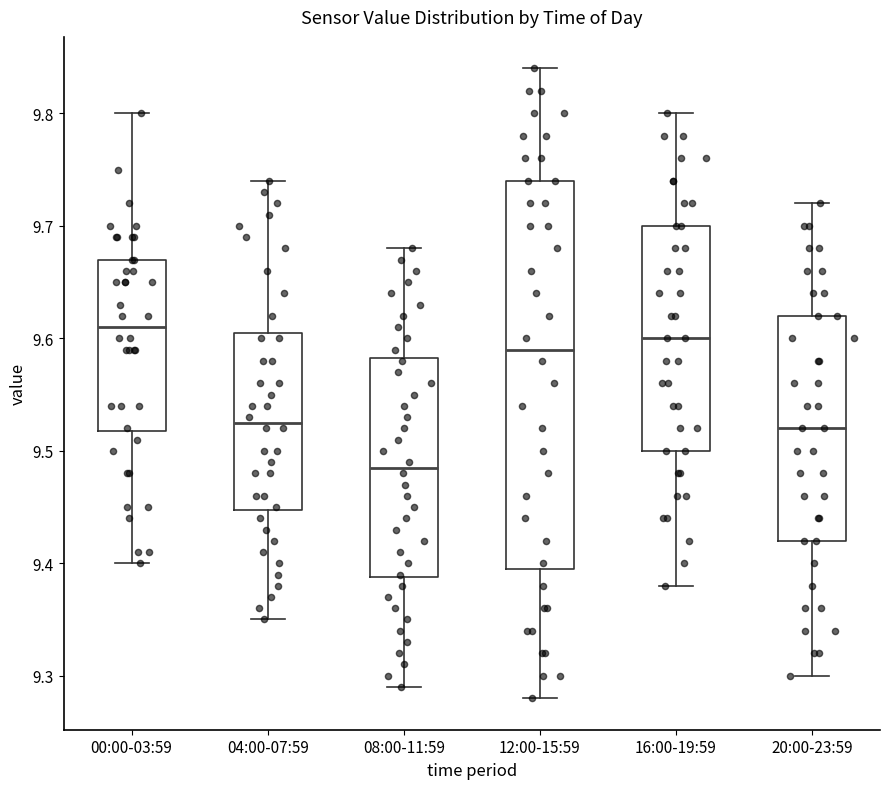

Reading left to right, read every box against the y-axis: the position of its median line, the range the box covers, and the ends of its whiskers. The values are not printed on the chart, so give them approximately, as read against the axis.

00:00-03:59: median 9.61, box 9.52 to 9.67, whiskers 9.40 to 9.80
04:00-07:59: median 9.53, box 9.45 to 9.61, whiskers 9.35 to 9.74
08:00-11:59: median 9.49, box 9.39 to 9.58, whiskers 9.29 to 9.68
12:00-15:59: median 9.59, box 9.40 to 9.74, whiskers 9.28 to 9.84
16:00-19:59: median 9.60, box 9.50 to 9.70, whiskers 9.38 to 9.80
20:00-23:59: median 9.52, box 9.42 to 9.62, whiskers 9.30 to 9.72